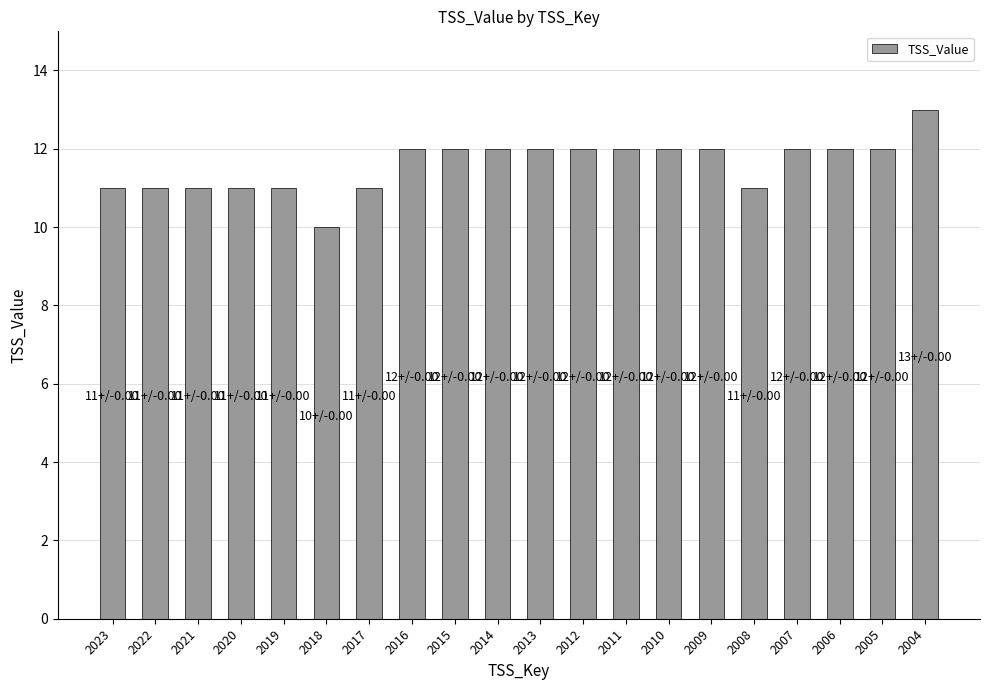

What is the difference between the second highest and minimum values?

2